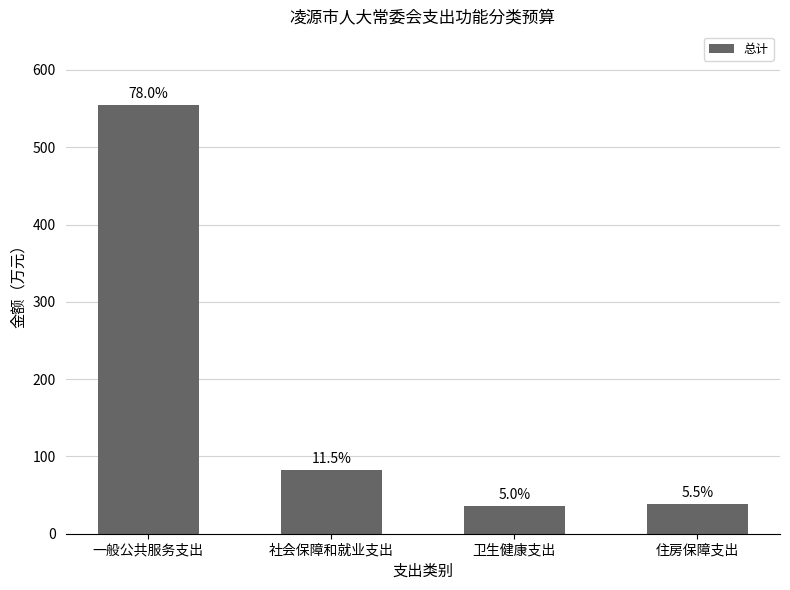

What is the label of the 4th bar from the right?

一般公共服务支出